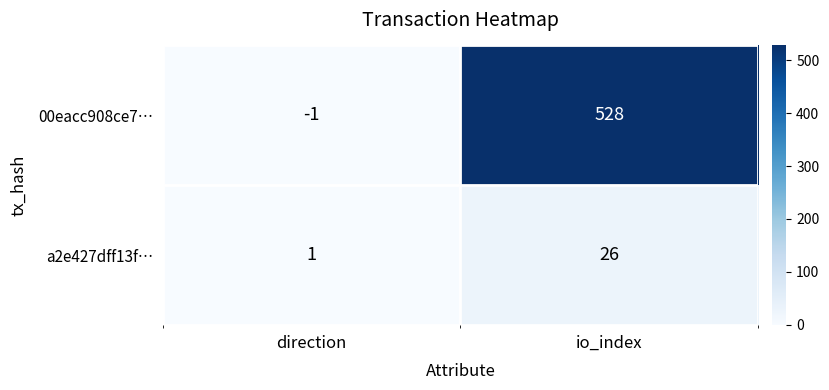

At io_index, list the series in order from smallest to largest.

a2e427dff13f…, 00eacc908ce7…